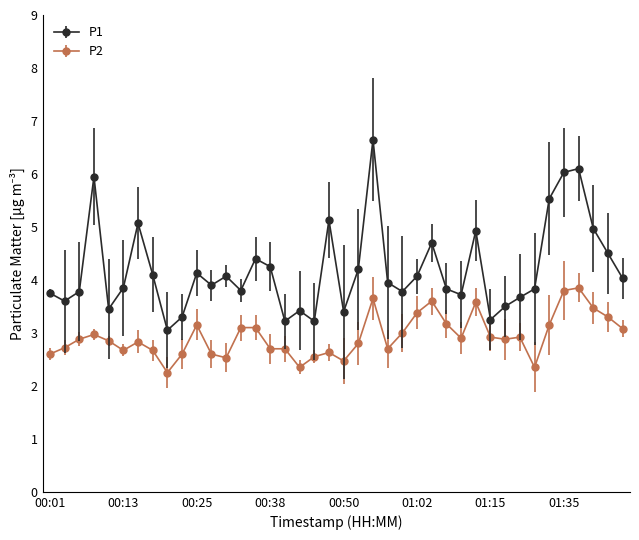

True or false: P2 and P1 intersect in this chart.

False